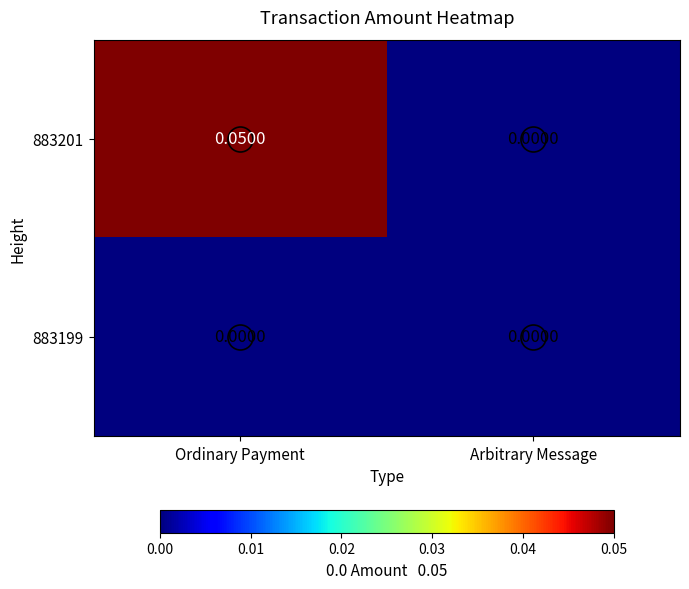

At which category is the sum across all series the highest?

Ordinary Payment